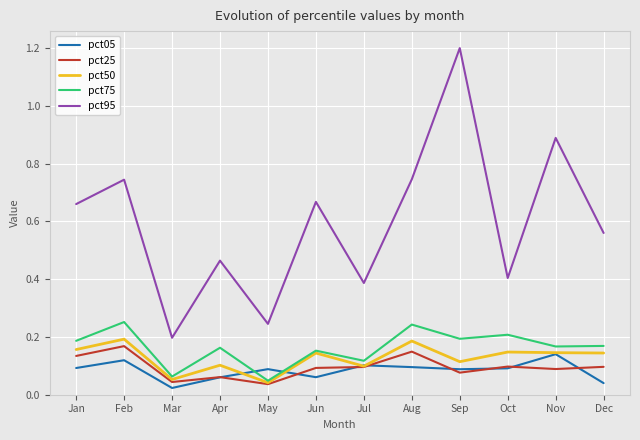

The value of pct50 at Oct is 0.3. True or false?

False